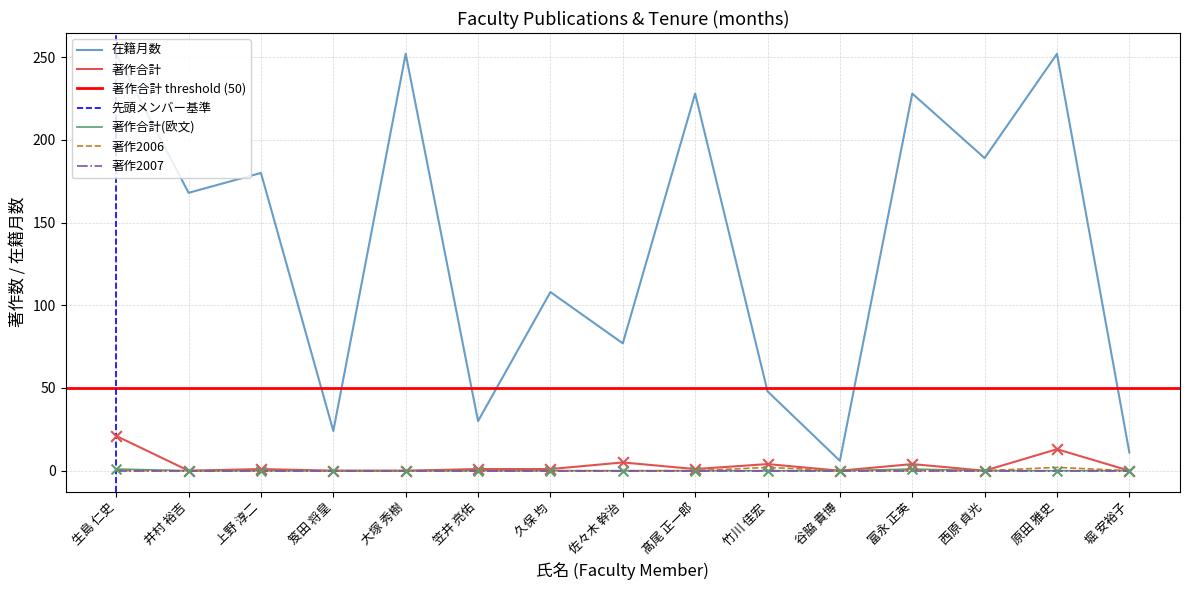

Is the value of 著作2006 at 富永 正英 greater than the value of 在籍月数 at 佐々木 幹治?

No